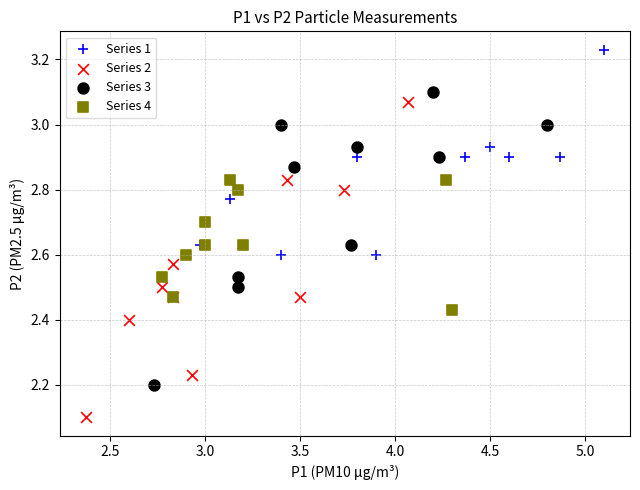

Which series reaches the minimum Y coordinate?

Series 2